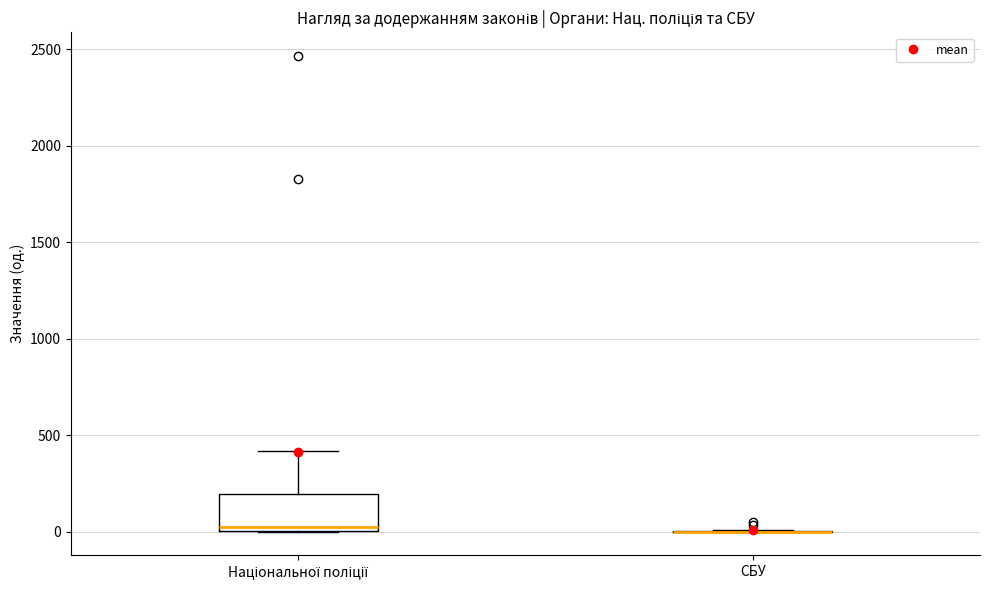

Reading left to right, transcribe this box plot: for each box, give where its median line is, the range the box spans, and where its two whiskers end, as read against the y-axis. The values are not printed on the chart, so give them approximately, as read against the axis.

Національної поліції: median 0 (just above the box's lower edge), box 0 to 200, whiskers 0 to 400
СБУ: box collapsed to a line at 0, whiskers 0 to 0